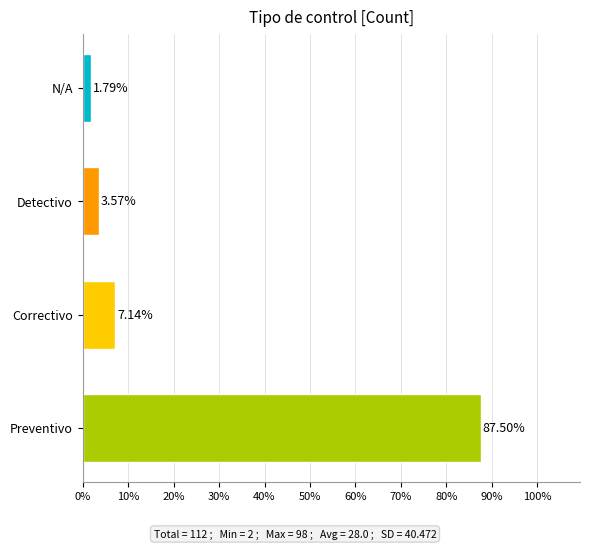

What is the change in value from Correctivo to Detectivo?

-3.6